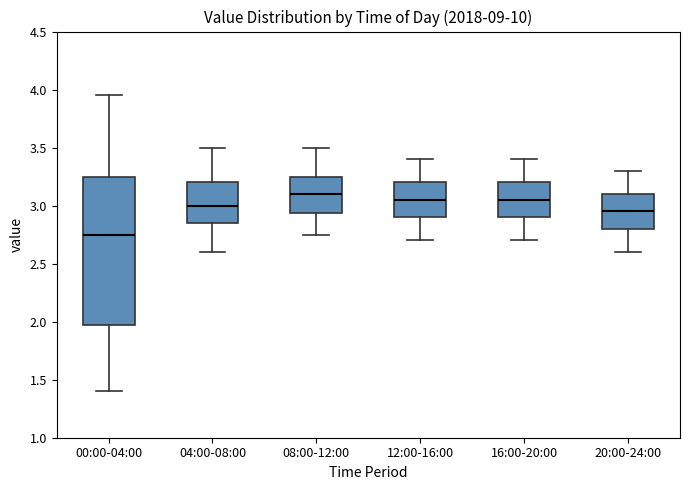

Comparing the boxes themselves (not the whiskers), which one is the tallest?

00:00-04:00